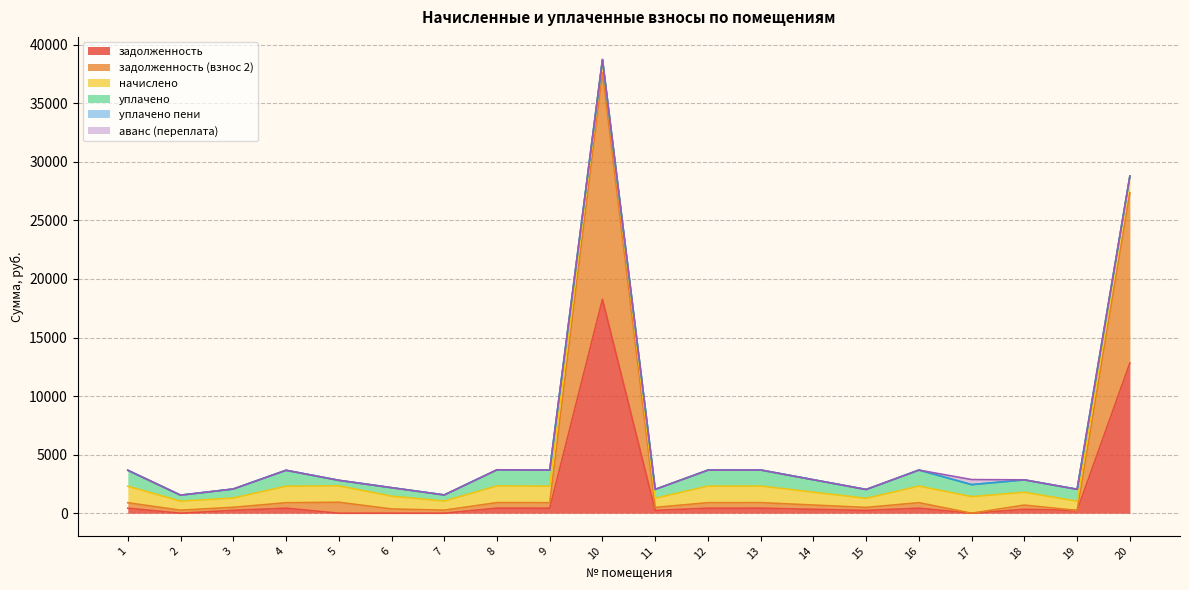

What is the value of the уплачено point at the 8th from the left?

1378.6